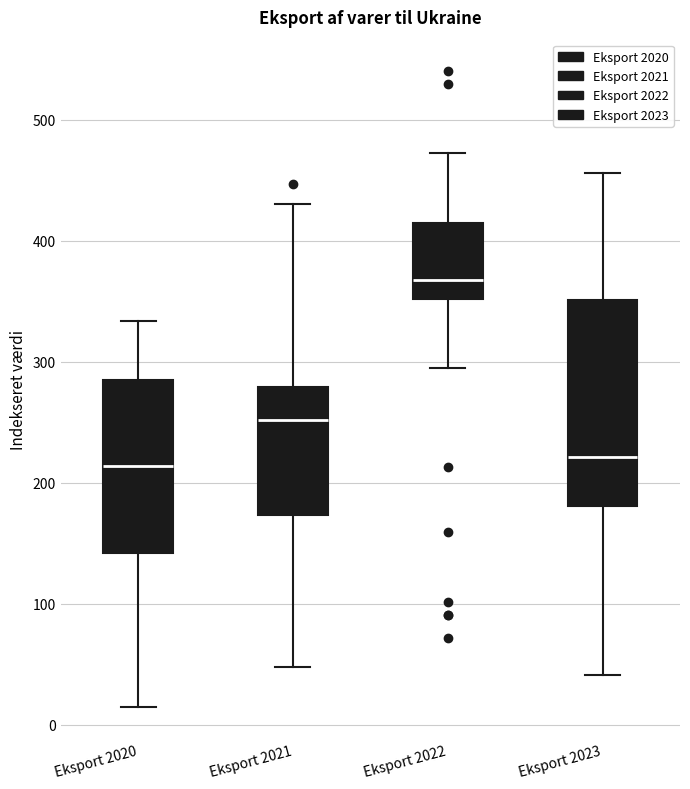

Reading left to right, transcribe this box plot: for each box, give where its median line is, the range the box spans, and where its two whiskers end, as read against the y-axis. The values are not printed on the chart, so give them approximately, as read against the axis.

Eksport 2020: median 210, box 140 to 290, whiskers 10 to 330
Eksport 2021: median 250, box 170 to 280, whiskers 50 to 430
Eksport 2022: median 370, box 350 to 410, whiskers 300 to 470
Eksport 2023: median 220, box 180 to 350, whiskers 40 to 460